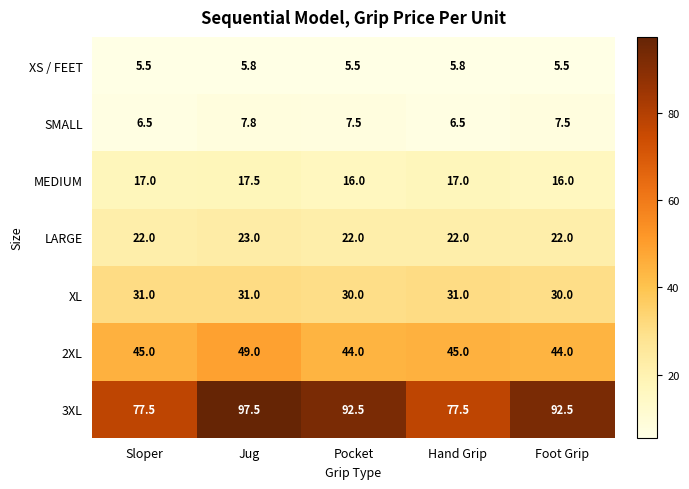

Is it true that SMALL equals 6.5 at Sloper?

True